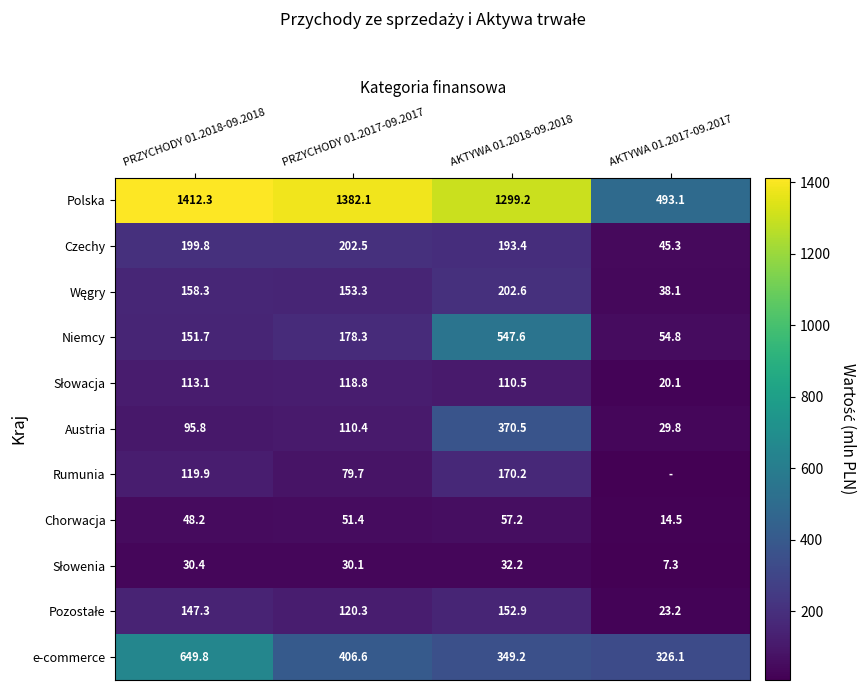

Which label corresponds to the smallest value in the chart?

AKTYWA 01.2017-09.2017